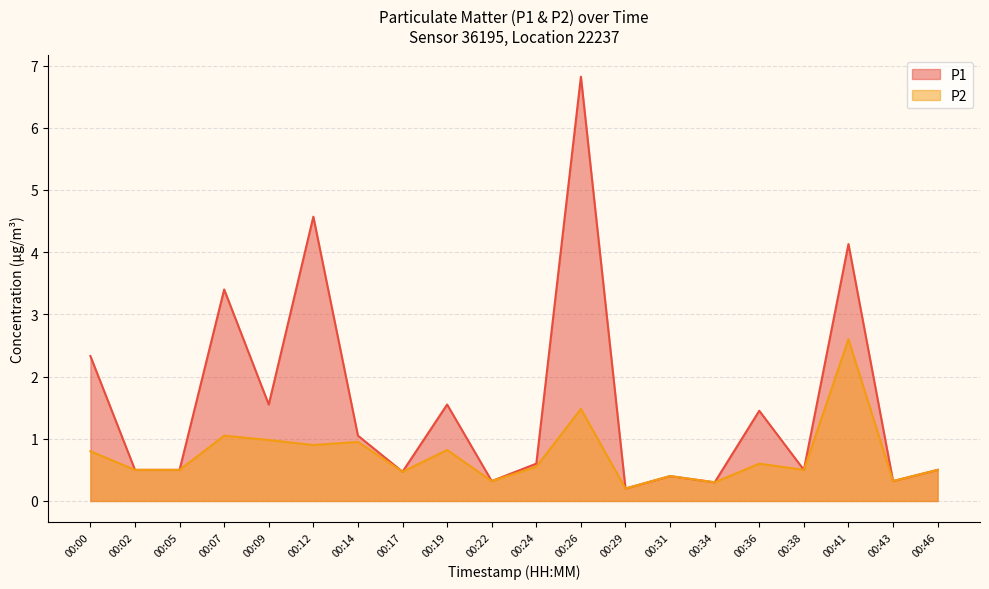

How many categories are shown in the chart?

20